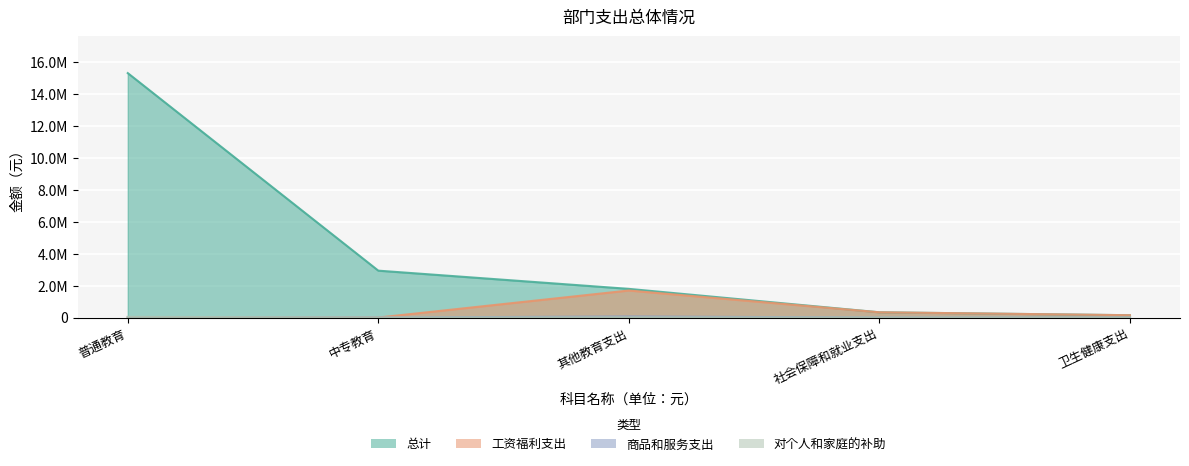

What are all the series names shown in the legend?

总计, 工资福利支出, 商品和服务支出, 对个人和家庭的补助